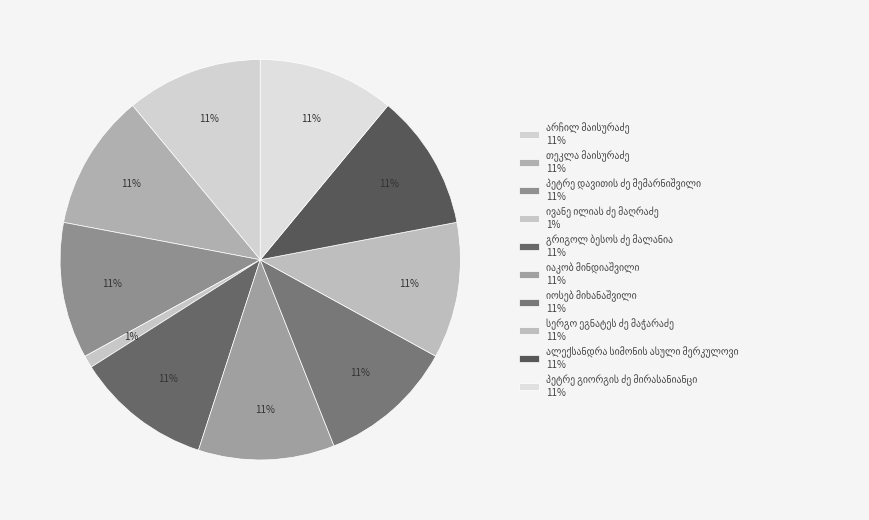

How much of the chart is everything except გრიგოლ ბესოს ძე მალანია?

89.0%